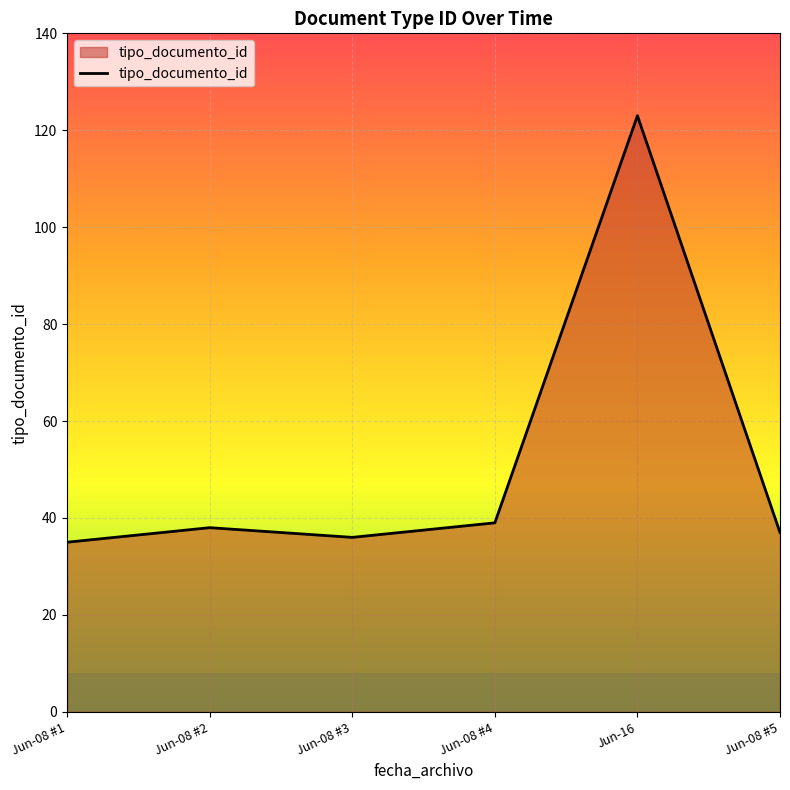

How many interior local peaks (higher than both neighbors) does the data have?

2